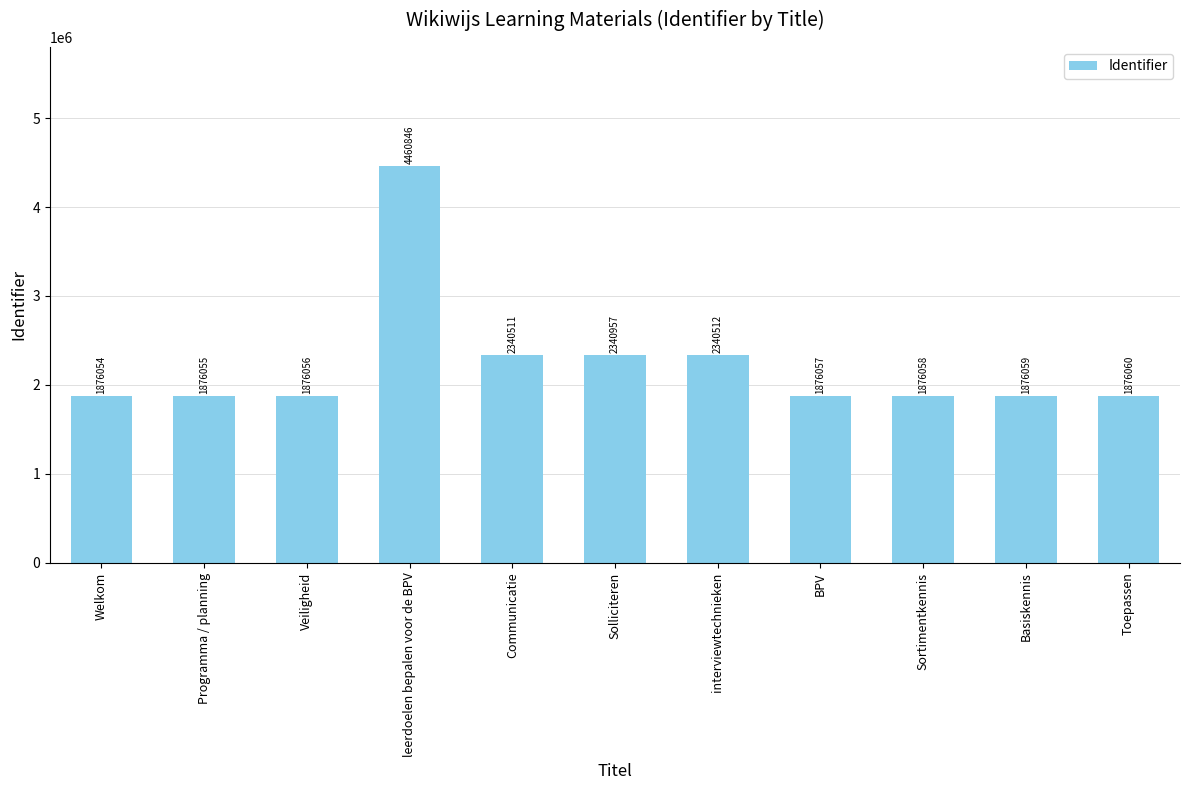

Reading left to right, what are all the values shown in this chart?

Welkom=1876054	Programma / planning=1876055	Veiligheid=1876056	leerdoelen bepalen voor de BPV=4460846	Communicatie=2340511	Solliciteren=2340957	interviewtechnieken=2340512	BPV=1876057	Sortimentkennis=1876058	Basiskennis=1876059	Toepassen=1876060